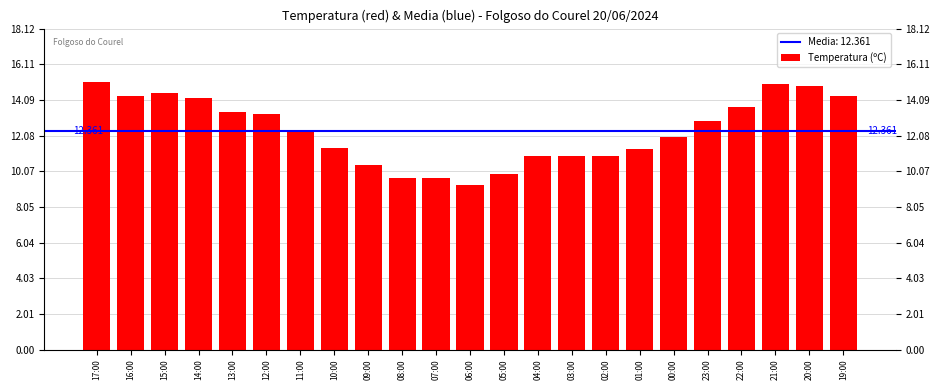

What is the average value?

12.4